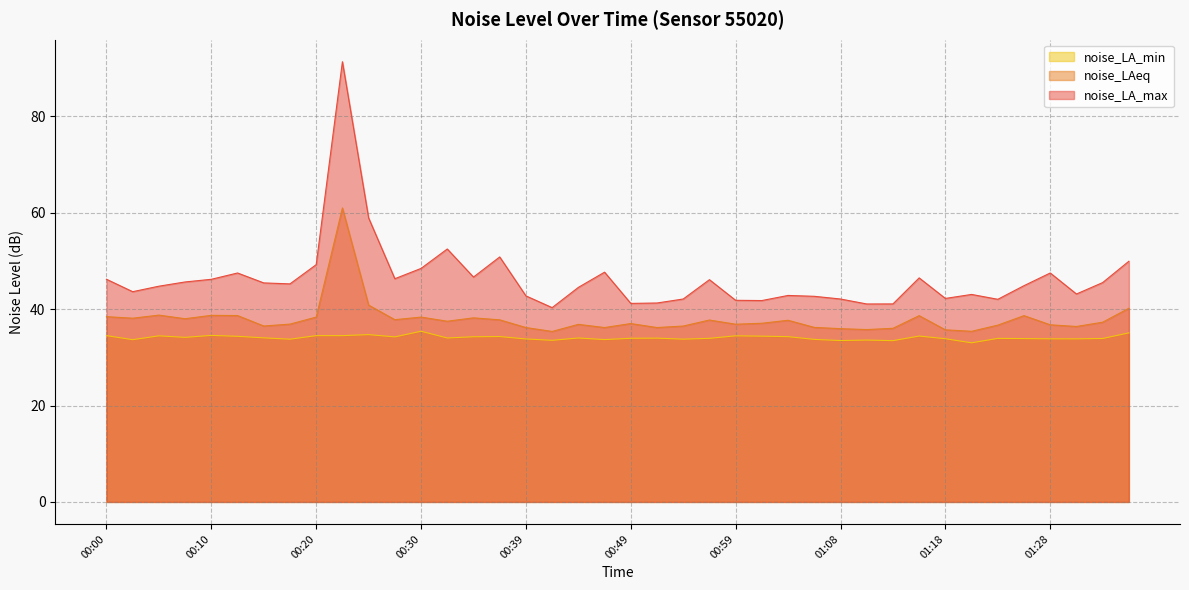

True or false: noise_LAeq has more than 0 interior local peaks.

True